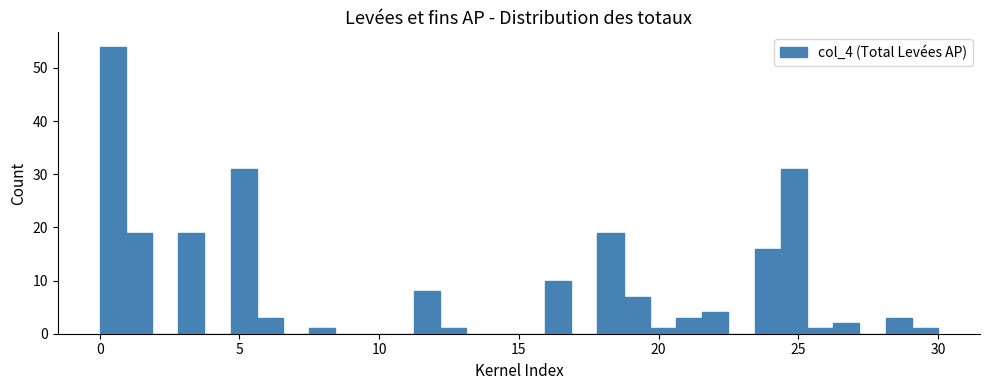

Read against the x-axis, roughly where is the centre of the tallest bar?

0.5